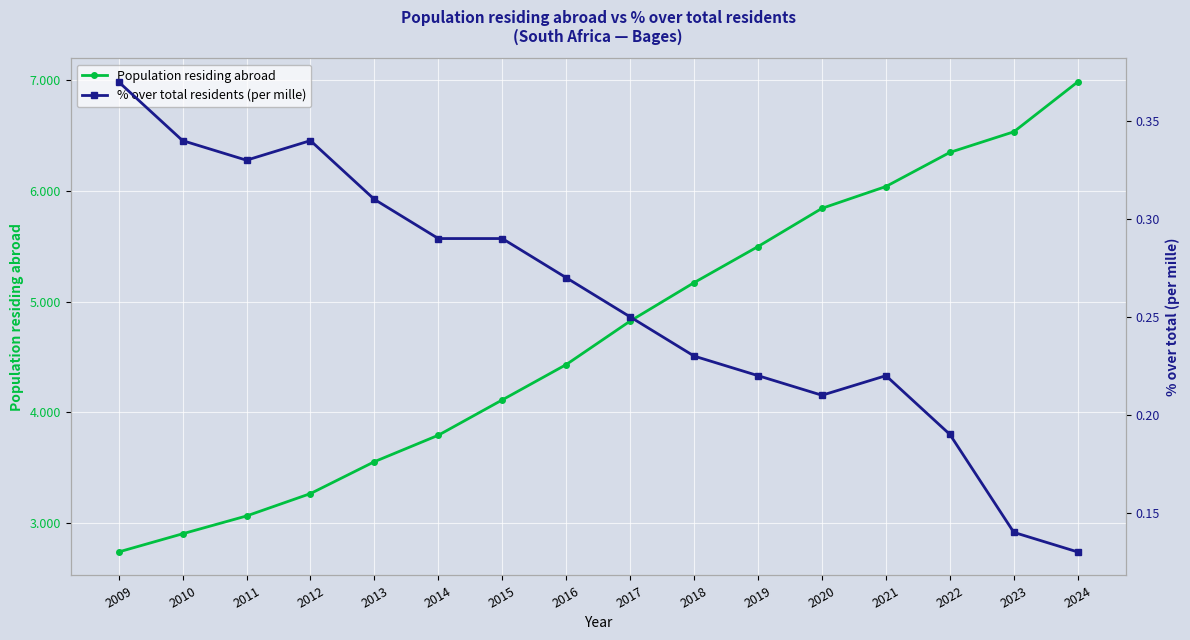

Which label corresponds to the largest value in the chart?

2024